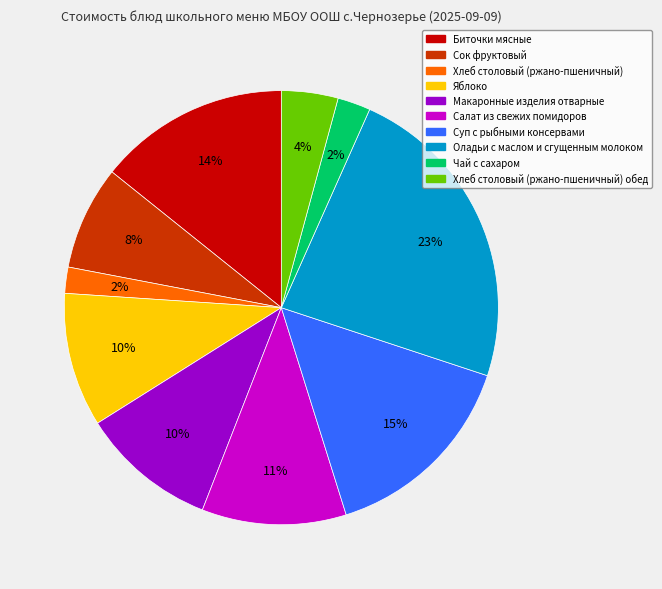

Is there a majority slice in this chart?

No